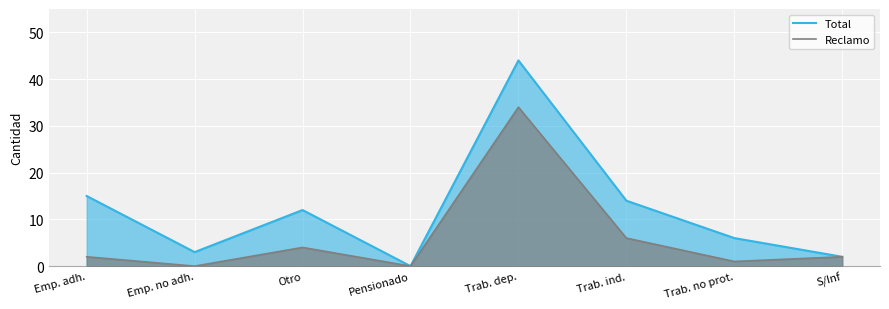

Which category has the lowest value across all series?

Pensionado